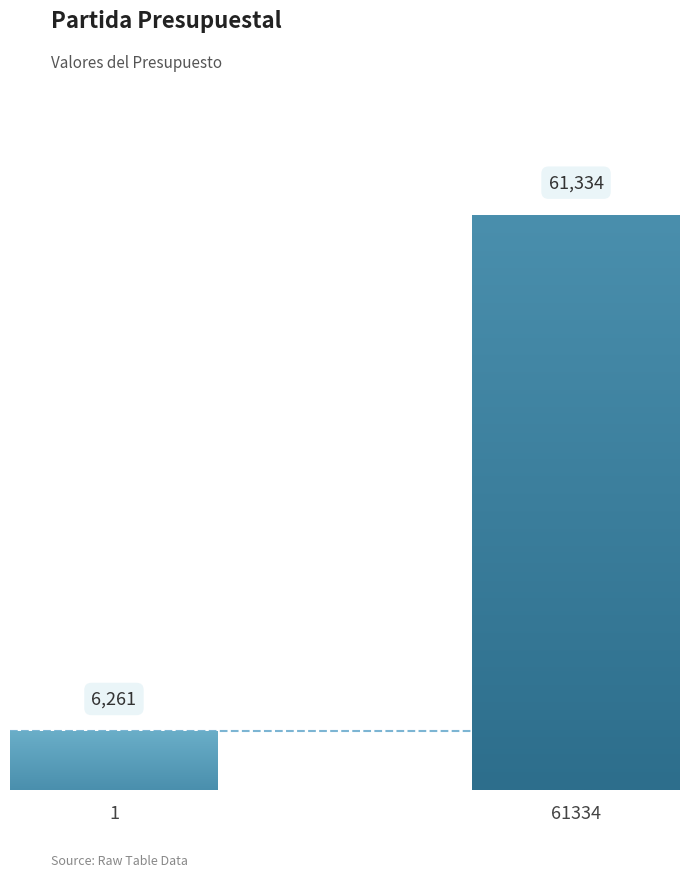

Does the chart contain stacked bars?

No